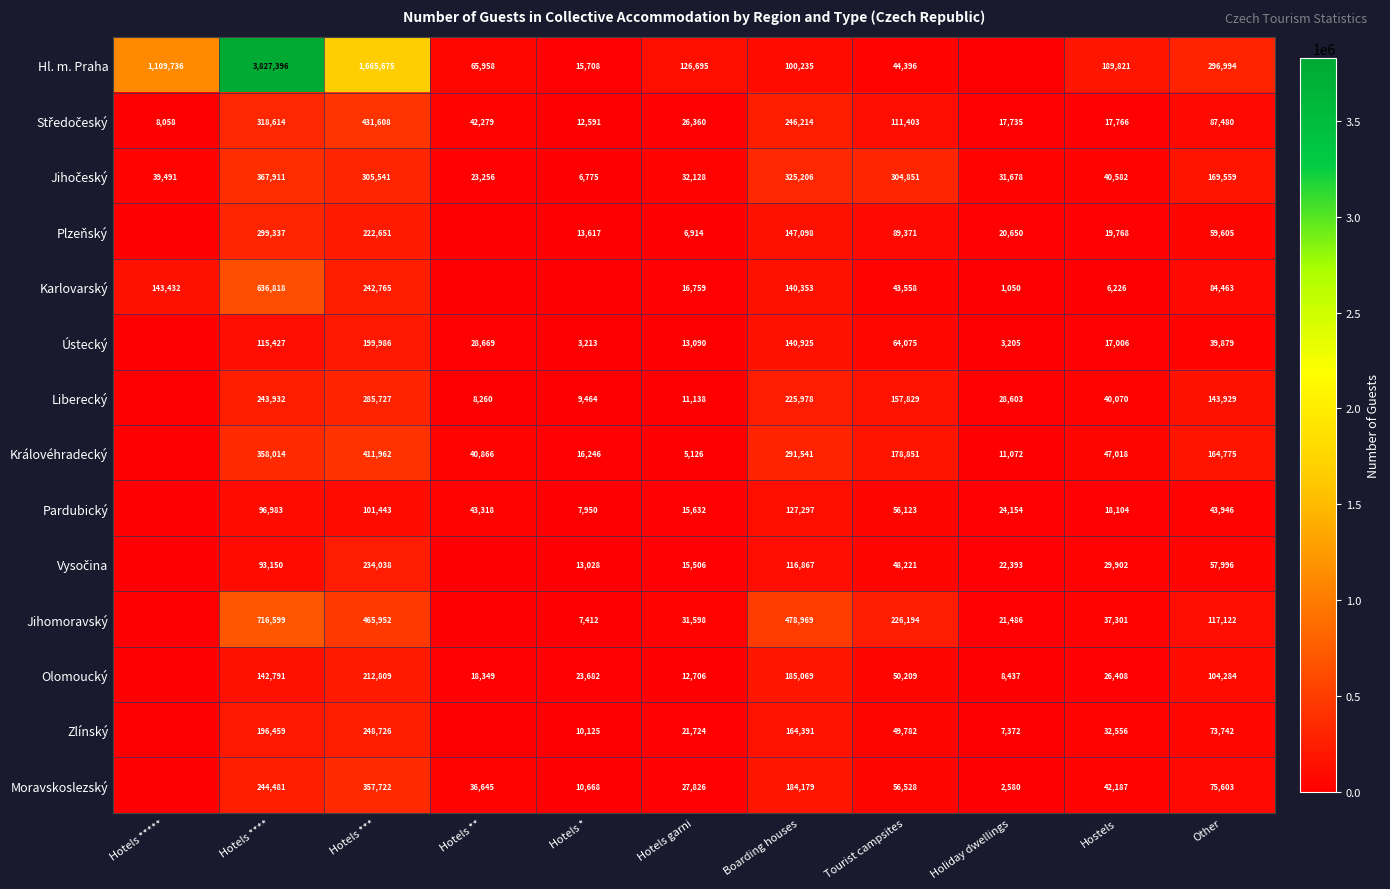

What is the difference between the Královéhradecký values at Tourist campsites and Holiday dwellings?

167779